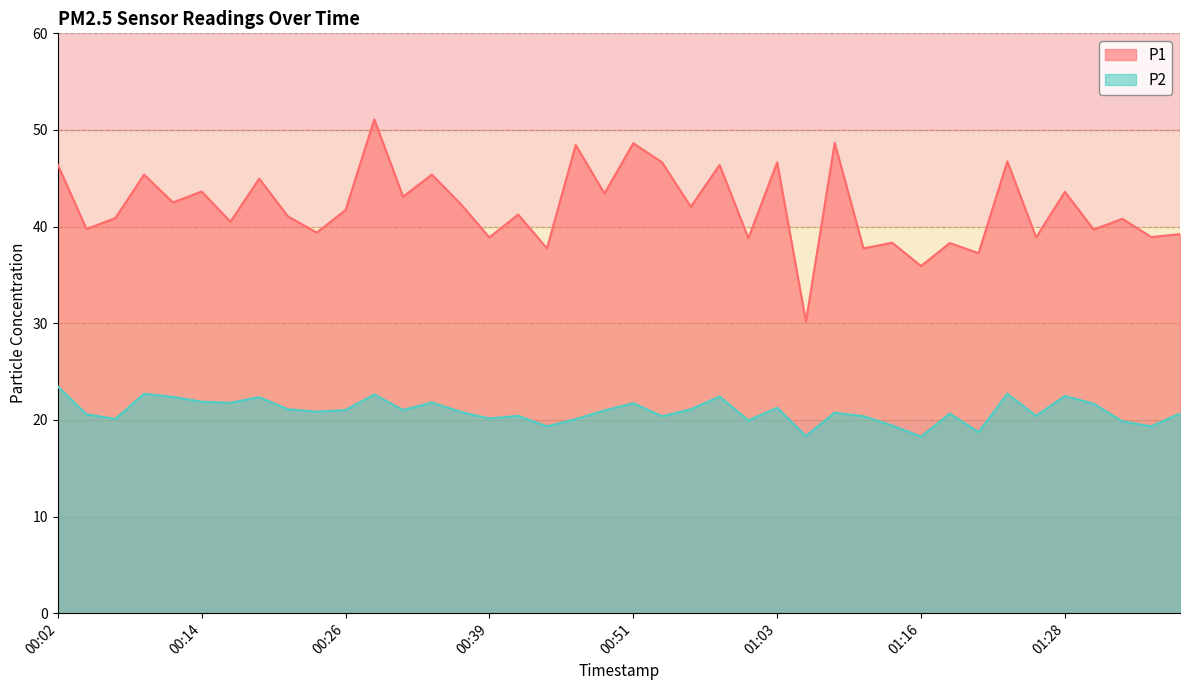

Between 00:34 and 00:44, which series saw the biggest shift?

P1